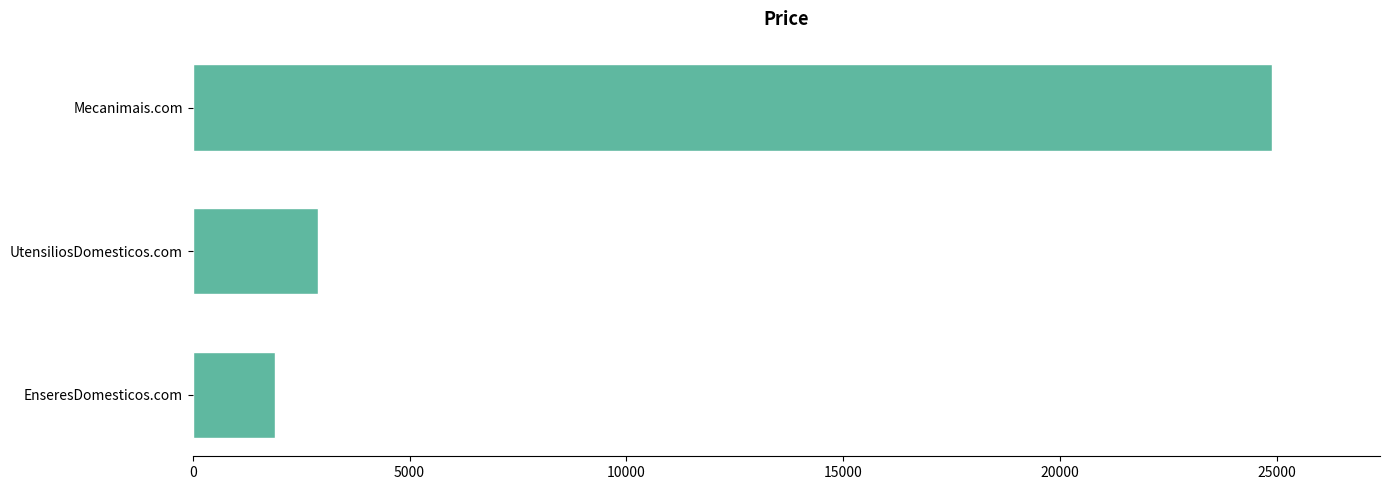

Reading bottom to top, extract all data points from this chart.

EnseresDomesticos.com=1888	UtensiliosDomesticos.com=2888	Mecanimais.com=24888